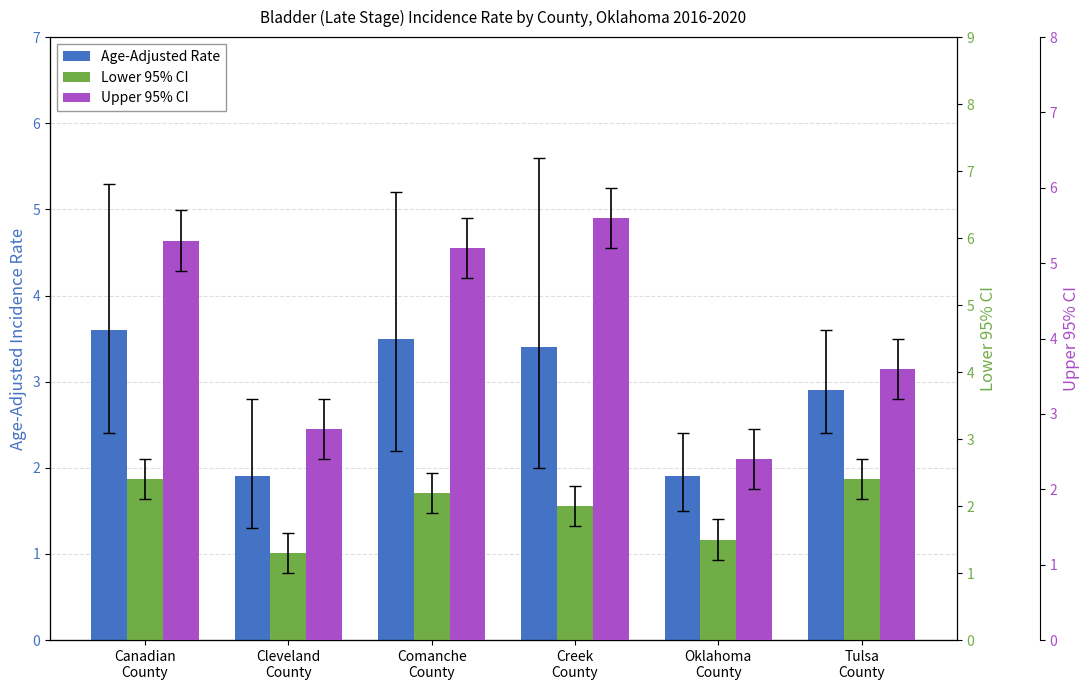

How many categories are shown in the chart?

6